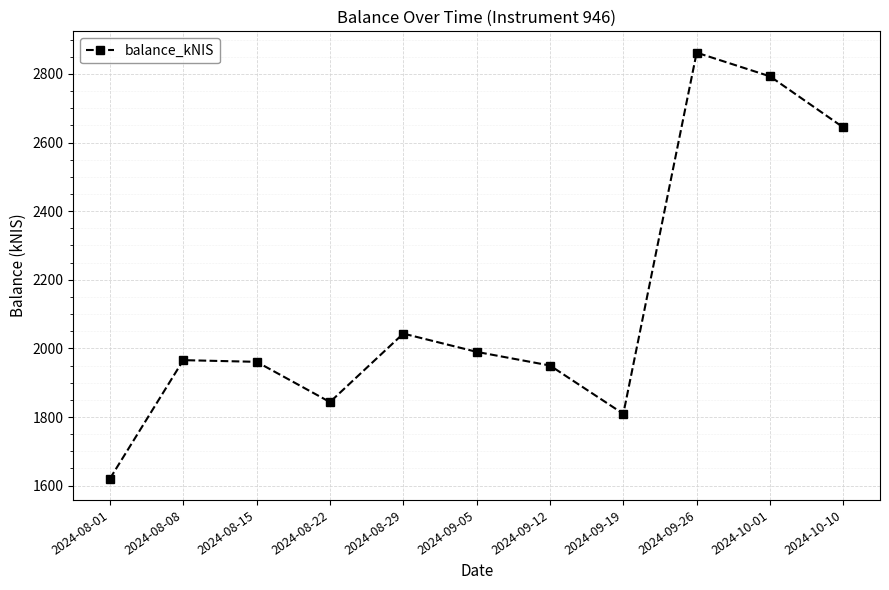

What is the sum of the values at 2024-09-12 and 2024-10-01?

4743.1